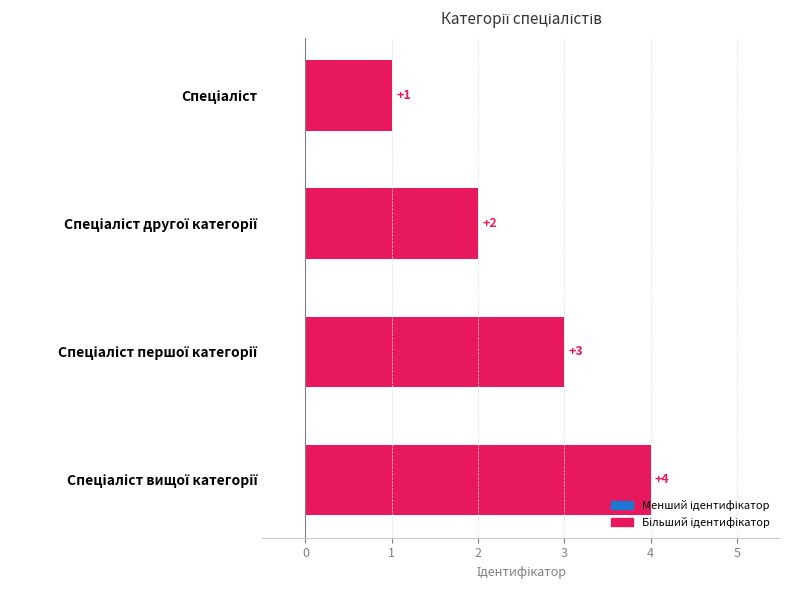

What is the greatest value displayed?

4